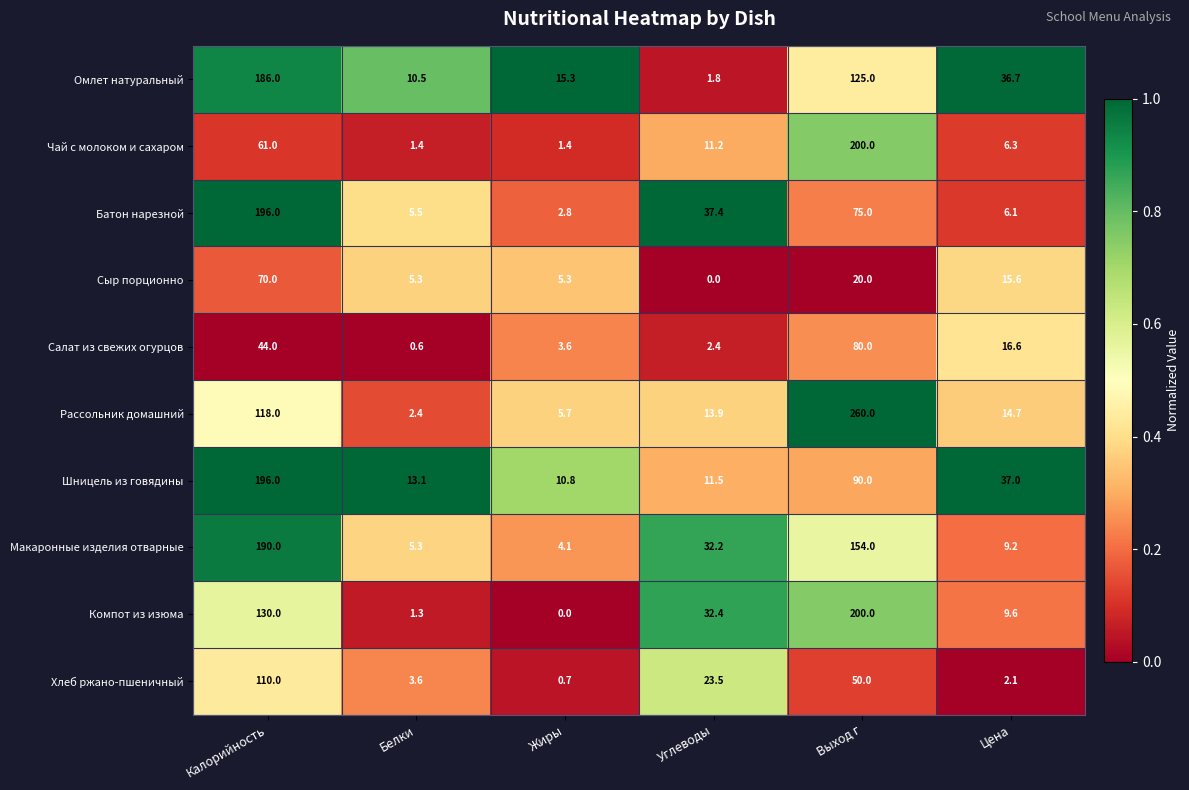

The Сыр порционно series shows 4.9 at Цена. True or false?

False